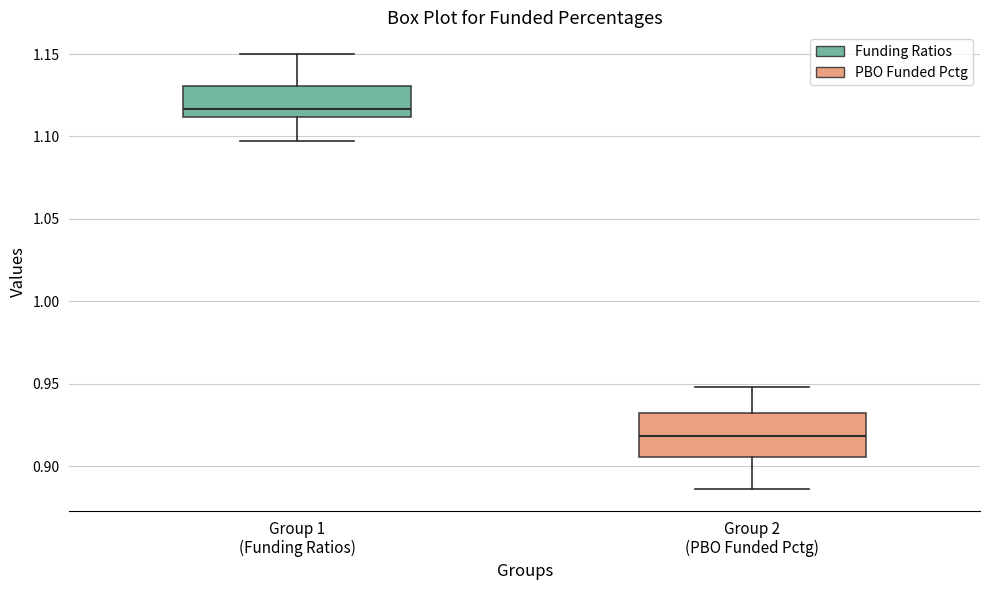

Reading left to right, read every box against the y-axis: the position of its median line, the range the box covers, and the ends of its whiskers. The values are not printed on the chart, so give them approximately, as read against the axis.

Group 1 (Funding Ratios): median 1.115, box 1.110 to 1.130, whiskers 1.095 to 1.150
Group 2 (PBO Funded Pctg): median 0.920, box 0.905 to 0.930, whiskers 0.885 to 0.950